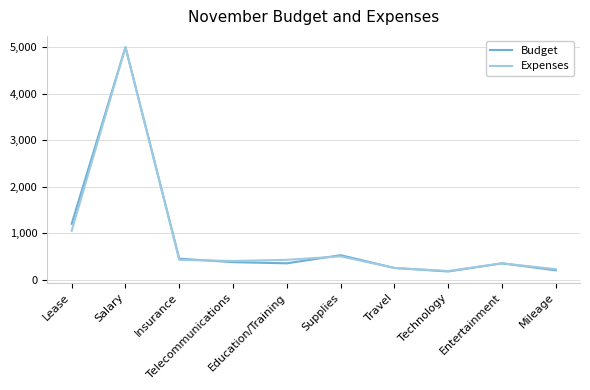

Is it true that Expenses equals 400 at Telecommunications?

True